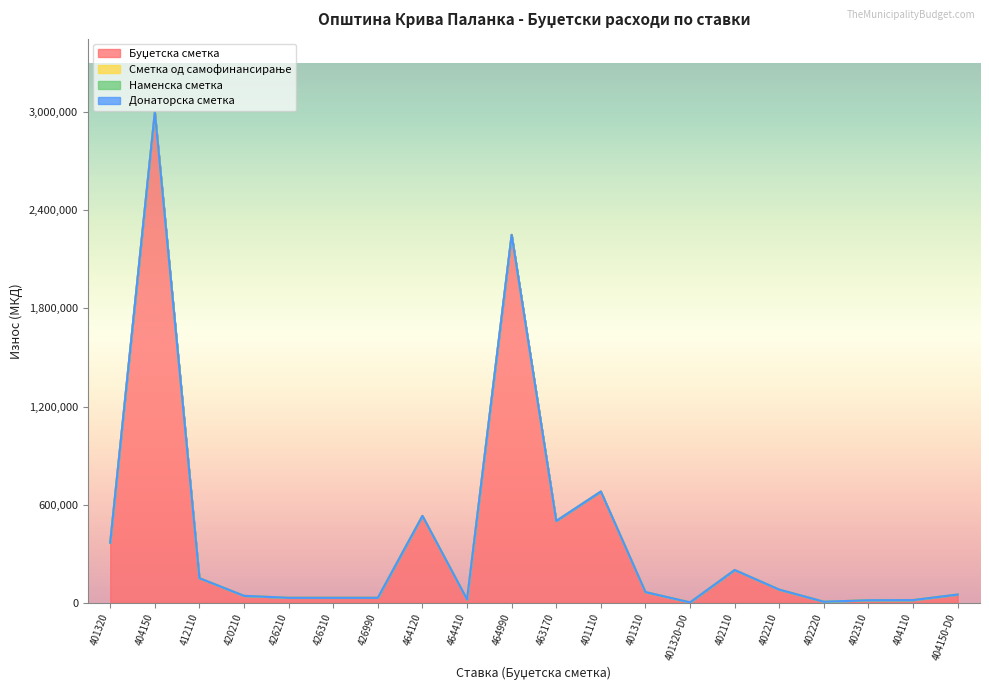

True or false: Сметка од самофинансирање has more than 0 points higher than both neighbors.

False